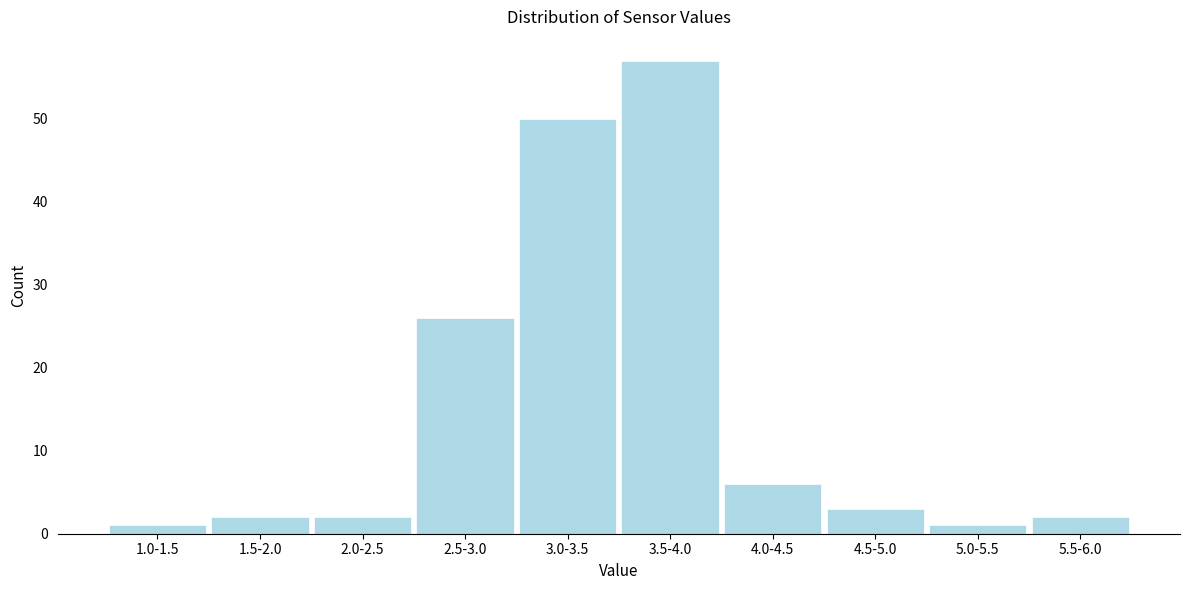

Reading left to right, what are all the values shown in this chart?

1.0-1.5=1	1.5-2.0=2	2.0-2.5=2	2.5-3.0=26	3.0-3.5=50	3.5-4.0=57	4.0-4.5=6	4.5-5.0=3	5.0-5.5=1	5.5-6.0=2